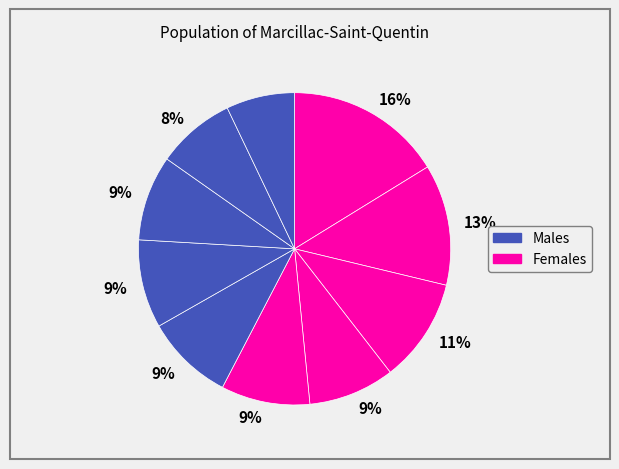

How many segments does this pie chart have?

10